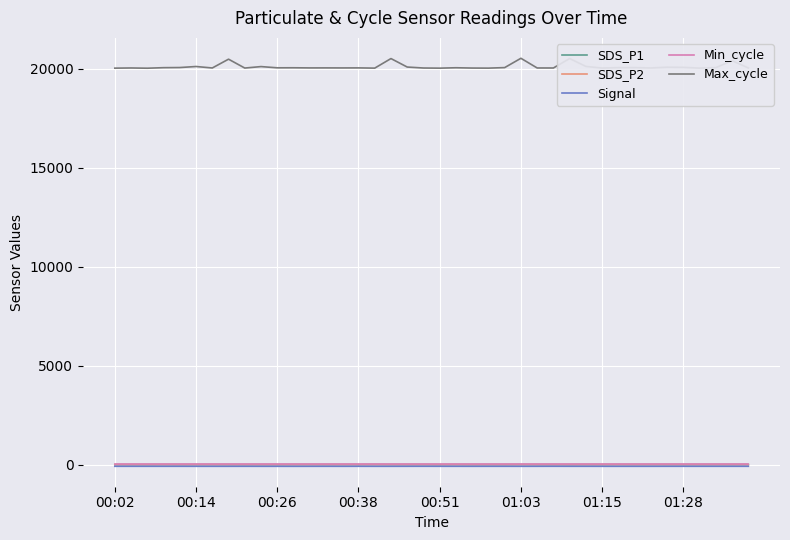

How many values in the SDS_P1 series are below 4?

16